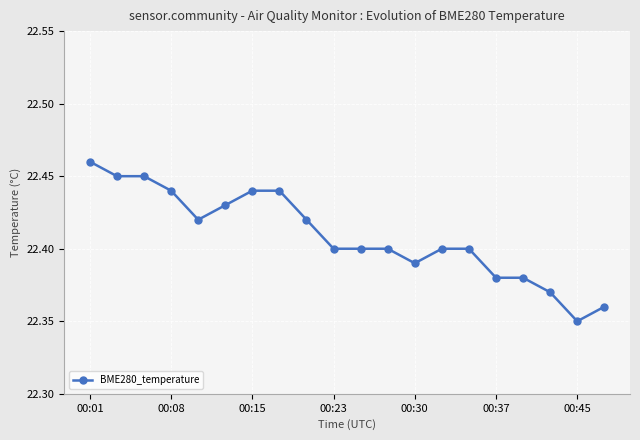

What is the sum of all values?

448.2